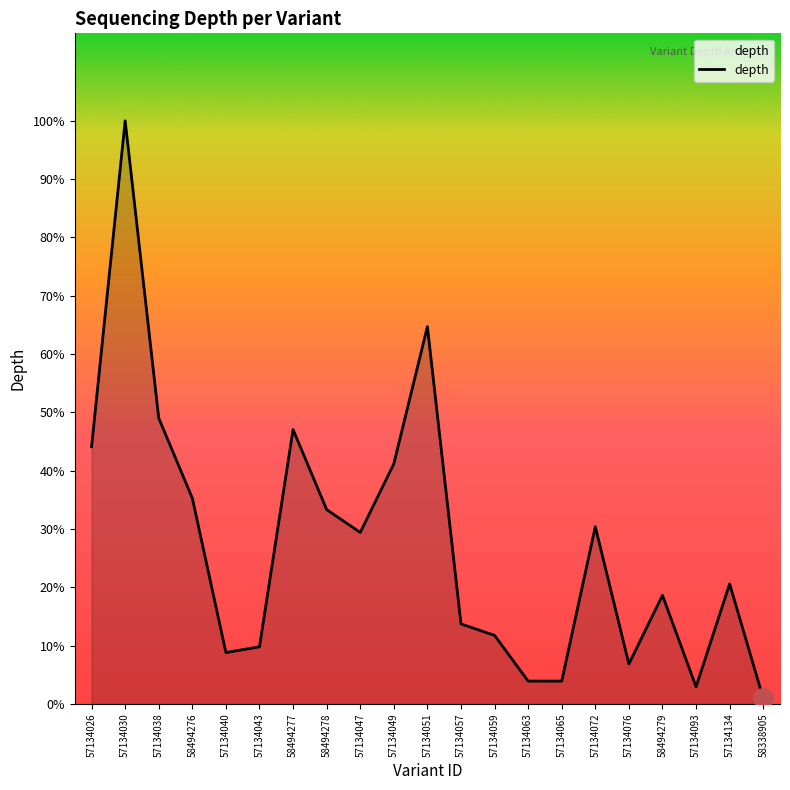

Is this an area chart (filled region under the line)?

Yes